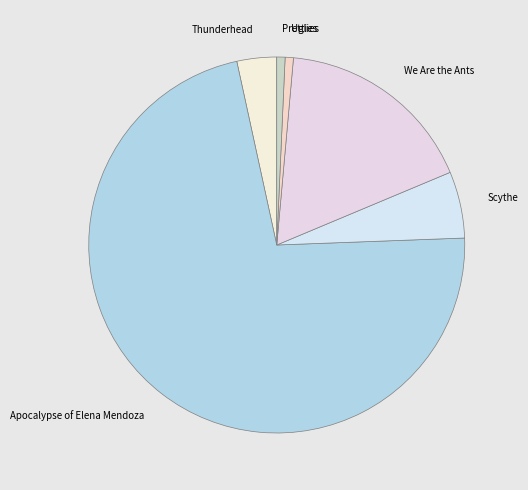

How many segments does this pie chart have?

6